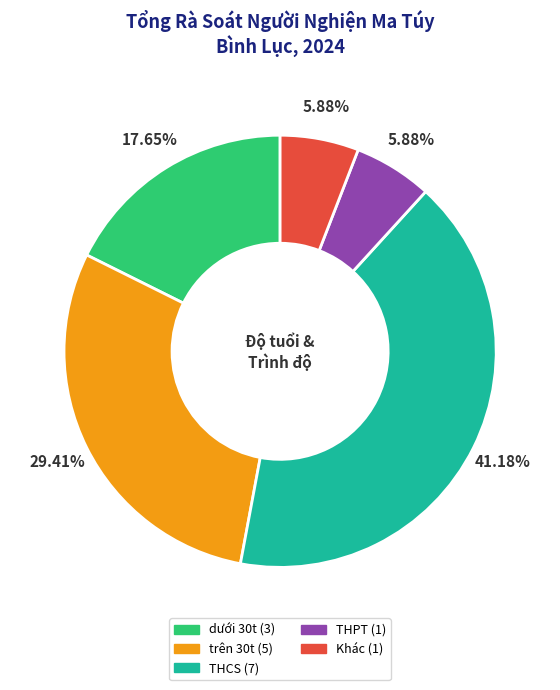

What percentage is the Khác (1) slice, to the nearest percent?

6%